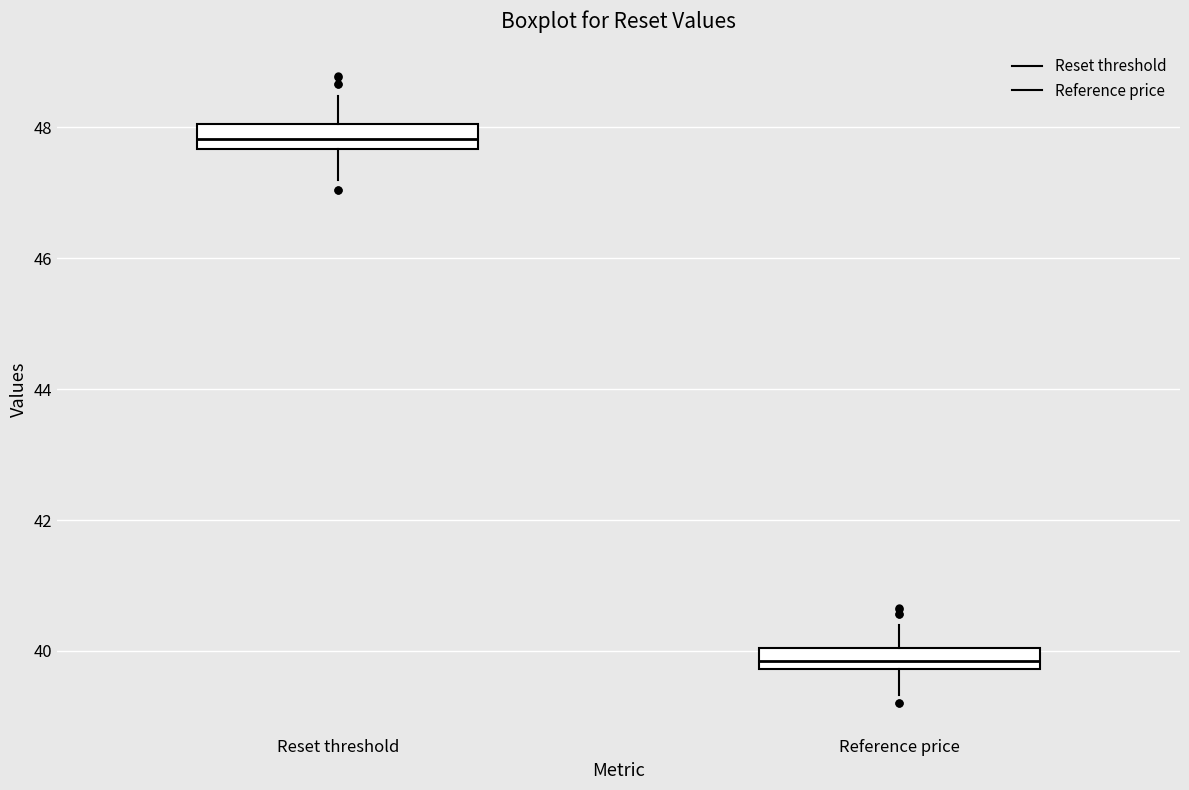

Reading left to right, transcribe this box plot: for each box, give where its median line is, the range the box spans, and where its two whiskers end, as read against the y-axis. The values are not printed on the chart, so give them approximately, as read against the axis.

Reset threshold: median 47.8, box 47.6 to 48.0, whiskers 47.2 to 48.4
Reference price: median 39.8 (inside the box), box 39.8 to 40.0, whiskers 39.4 to 40.4